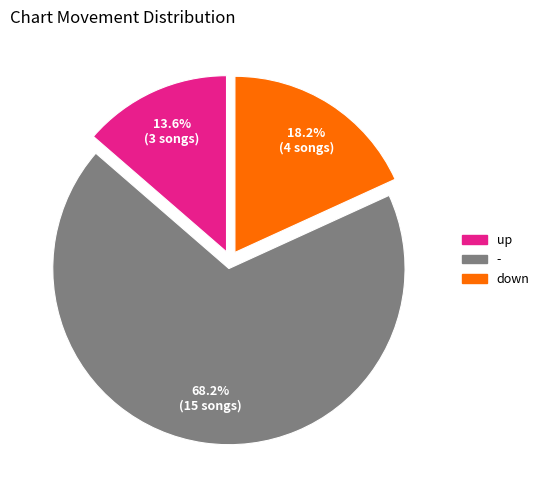

Which category accounts for the majority?

-